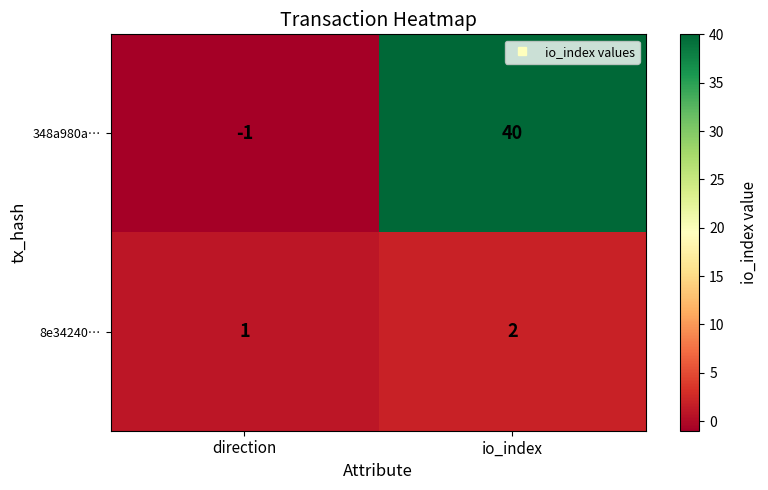

Is it true that 8e34240… equals 1 at io_index?

False